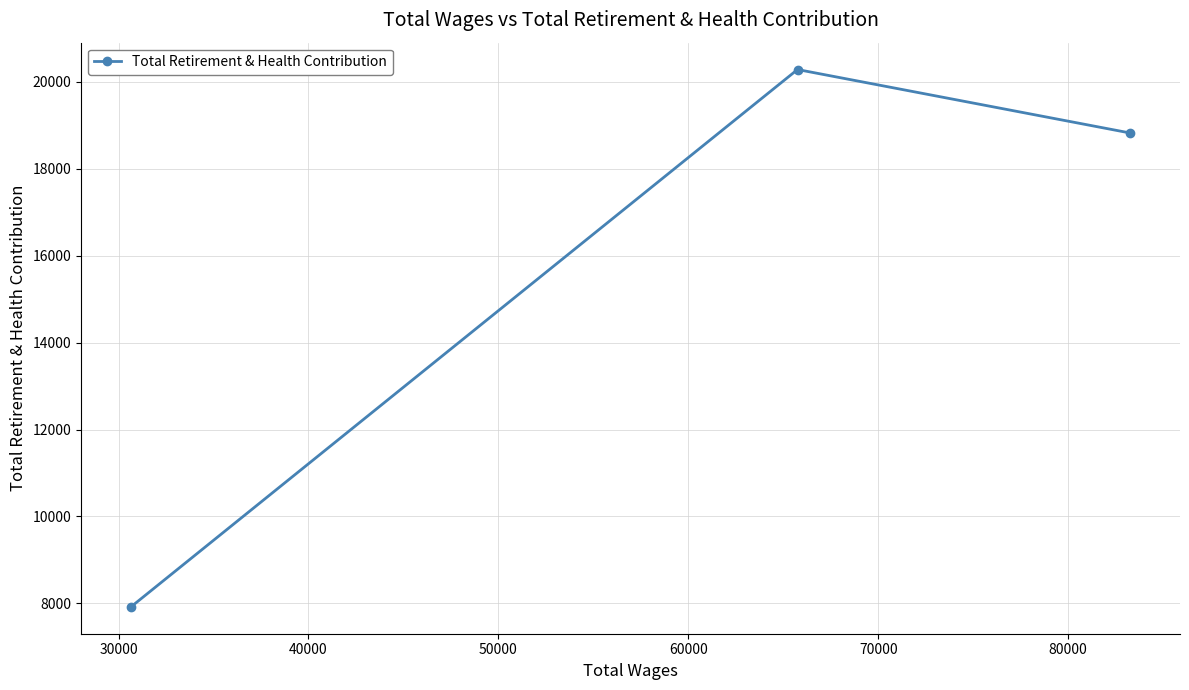

Reading left to right, what are all the values shown in this chart?

7919	20285	18825